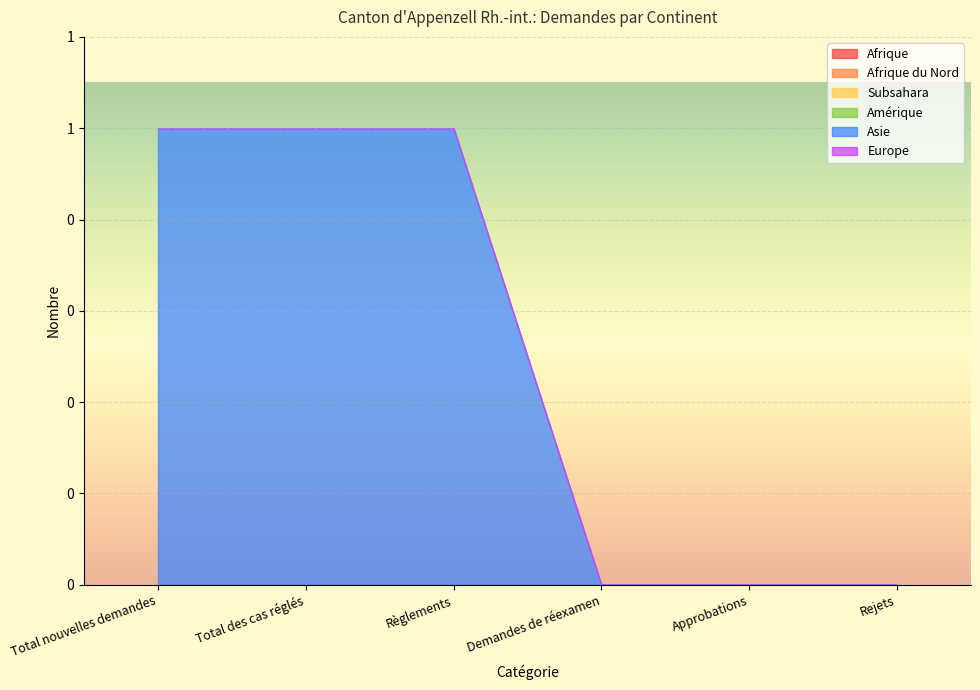

Which series has the widest spread of values?

Asie